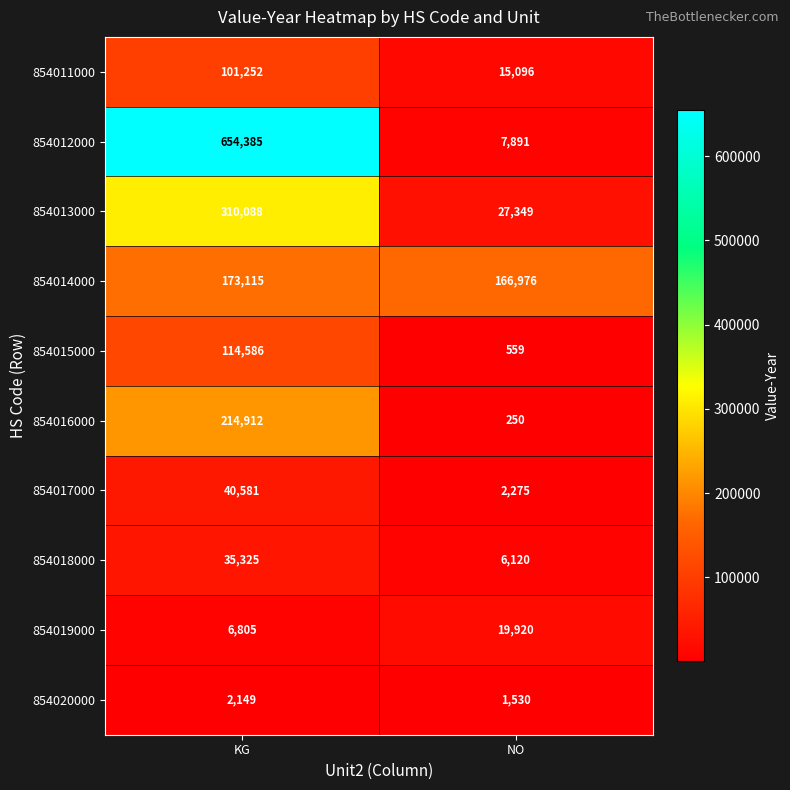

What is the maximum value shown in the chart?

654385